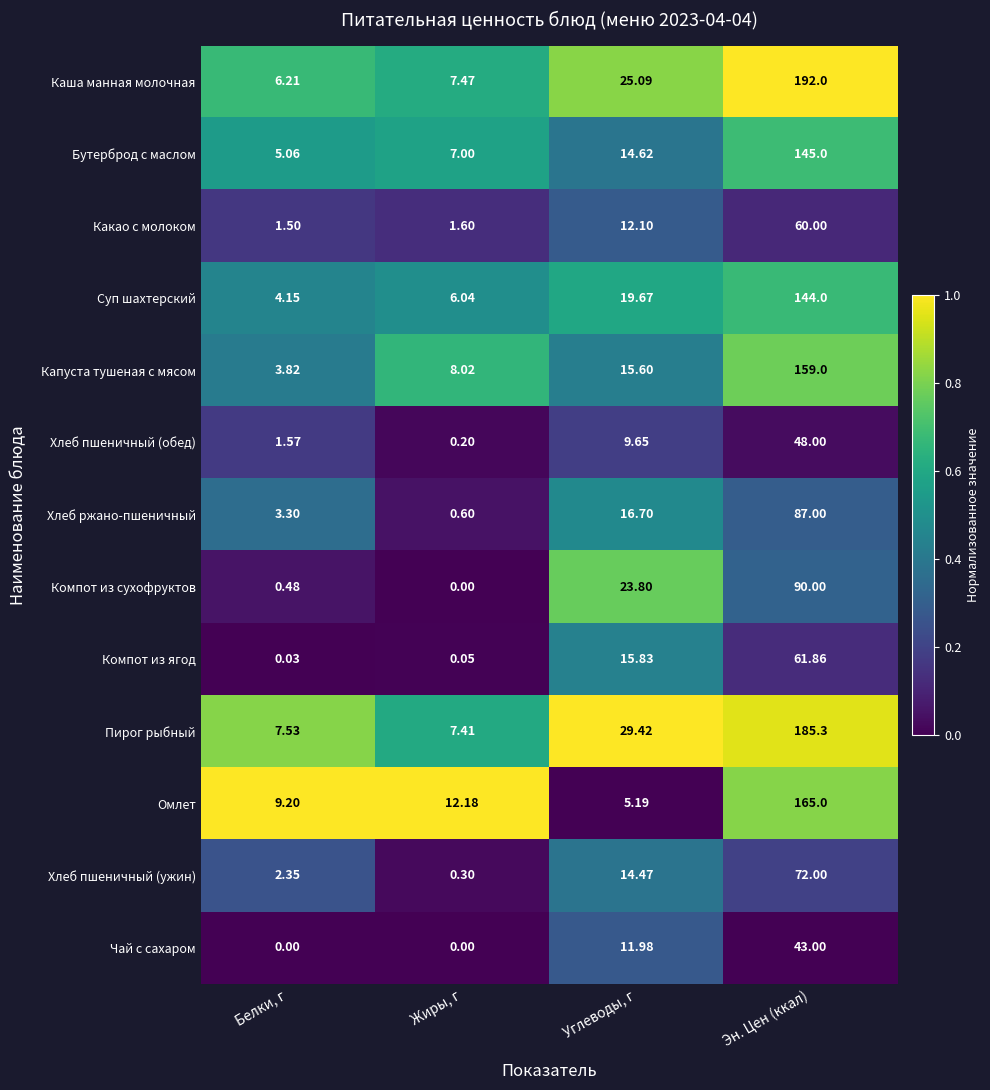

At which label does Суп шахтерский first exceed 19?

Углеводы, г